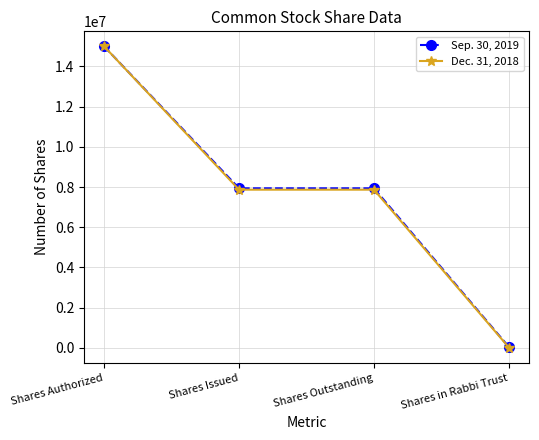

Is it true that Dec. 31, 2018 equals 15000000 at Shares Authorized?

True